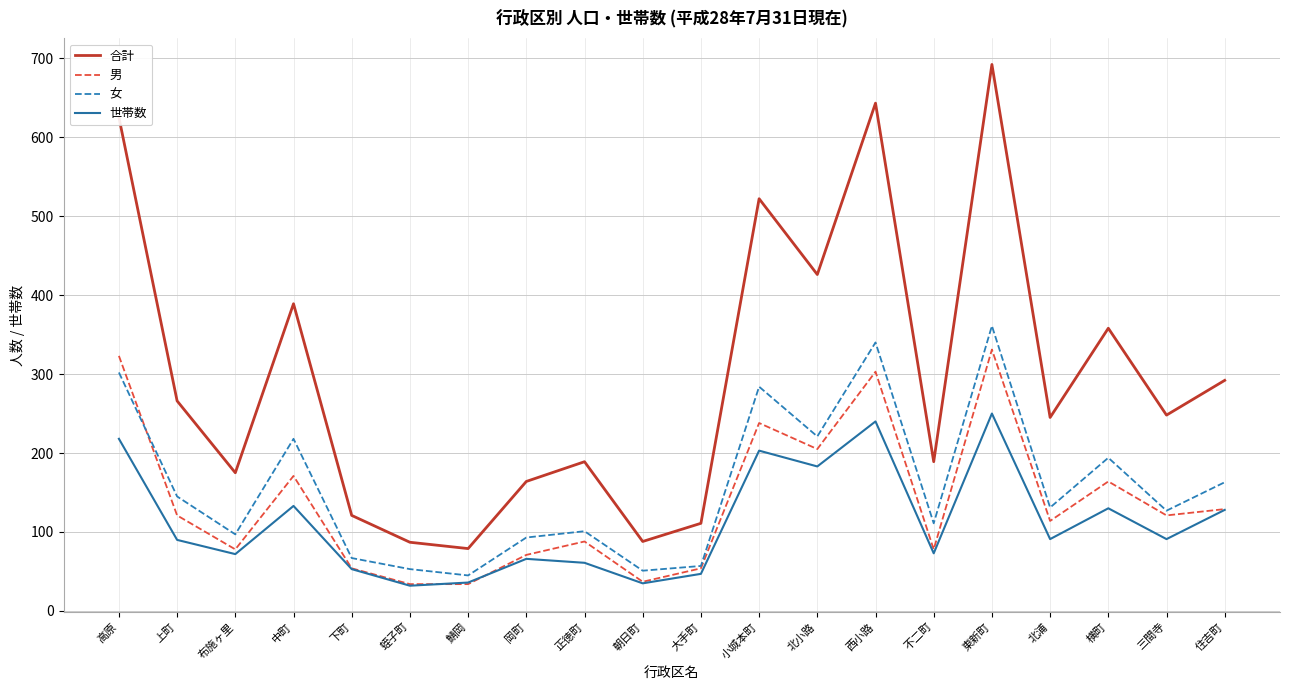

What is the total value across all series at 住吉町?

712